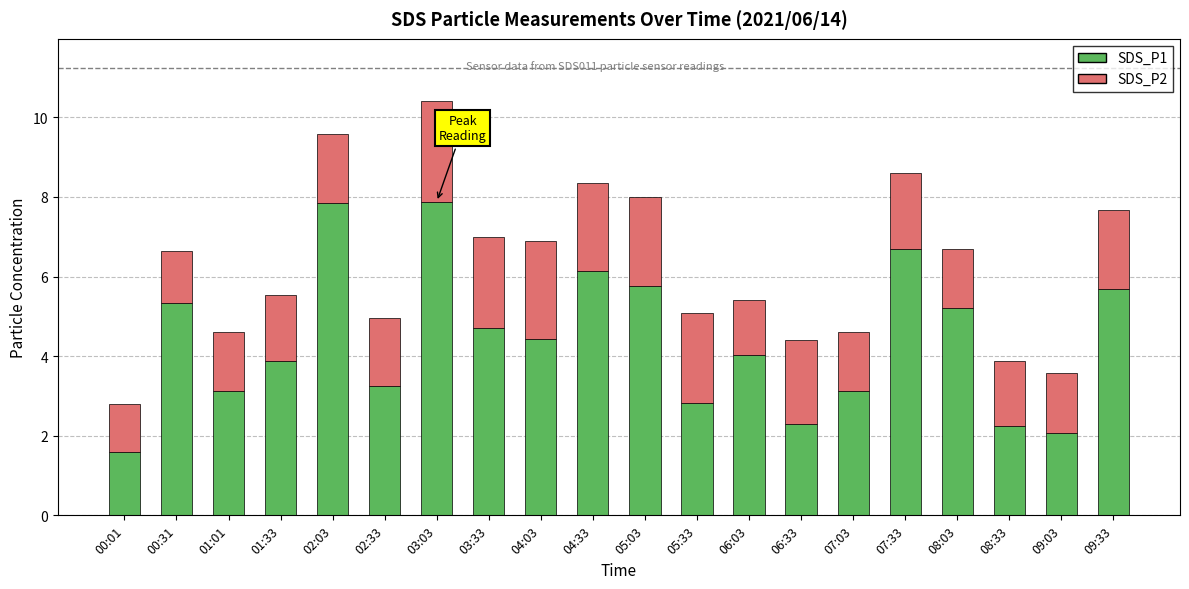

Is it true that SDS_P1 equals 12.0 at 07:33?

False